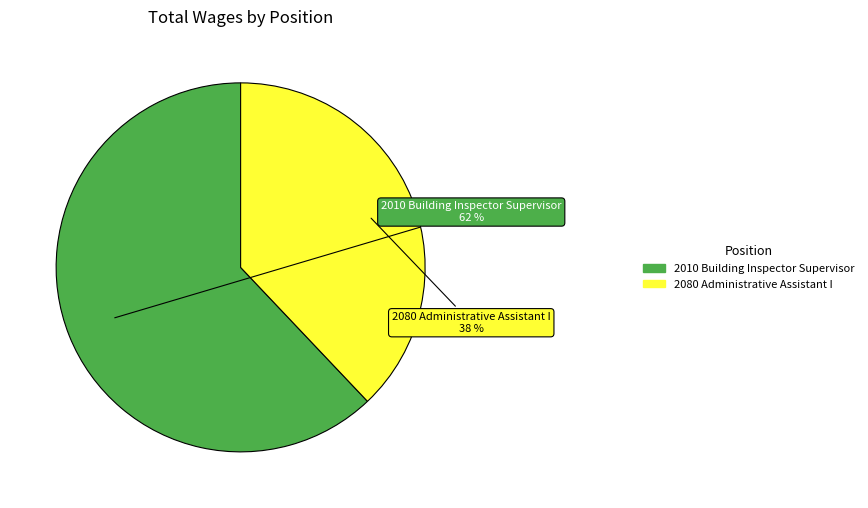

Which slice is the largest?

2010 Building Inspector Supervisor